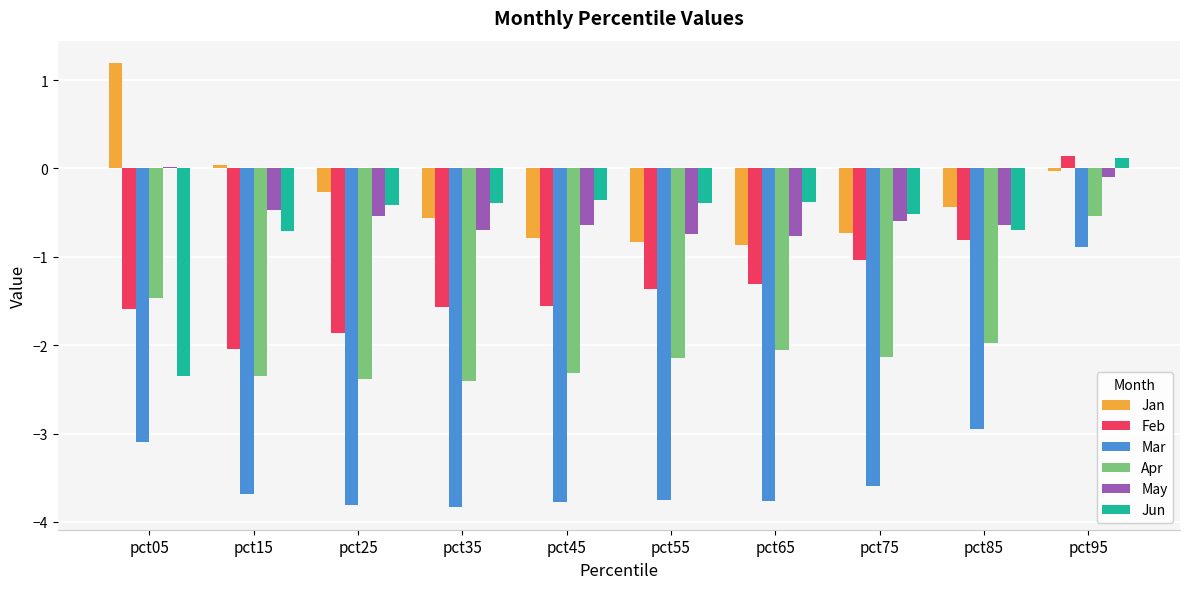

At which label does Mar reach its peak?

pct95